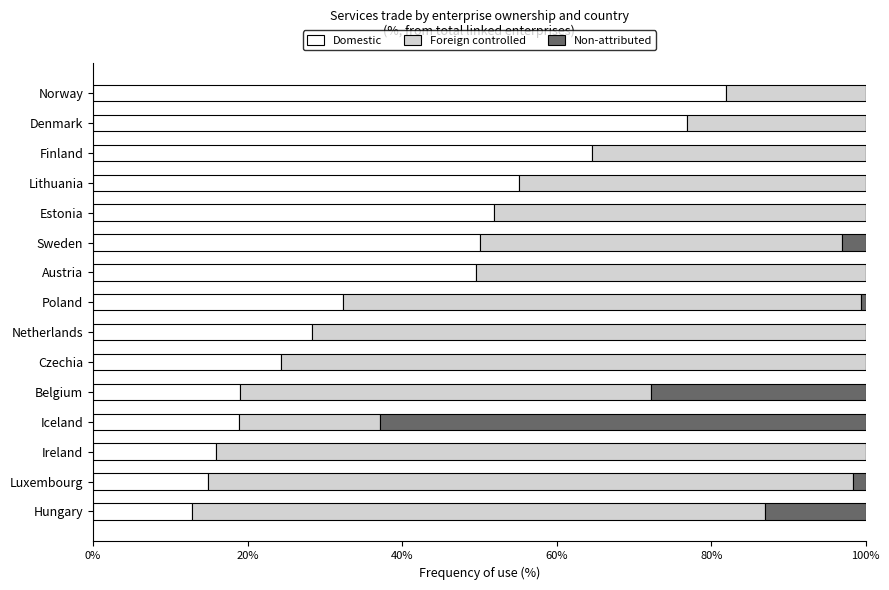

How many distinct data groups are displayed?

3